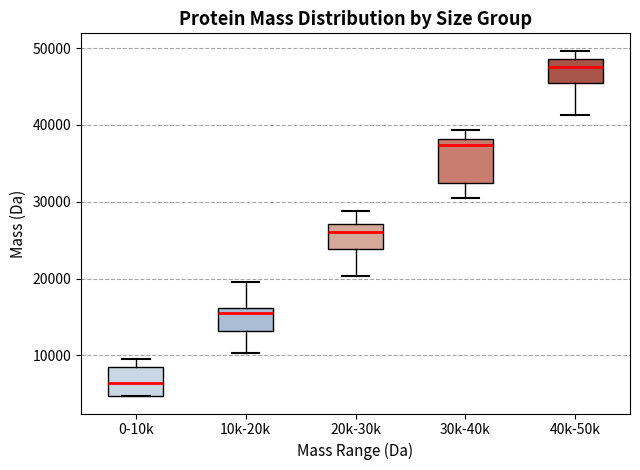

Which box is the tallest, from its lower edge to its upper edge?

30k-40k